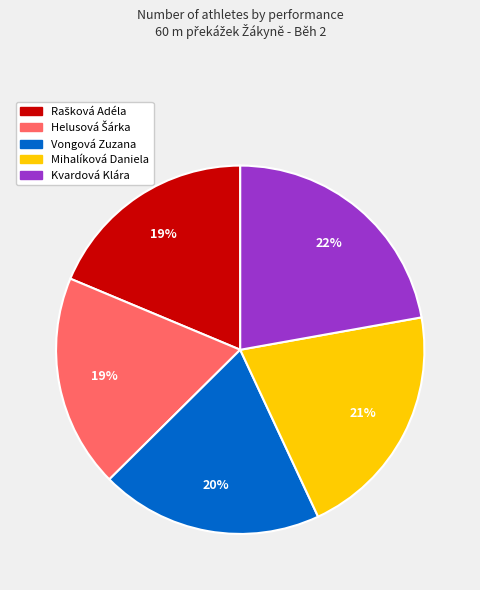

Is there any slice that represents more than half of the pie?

No